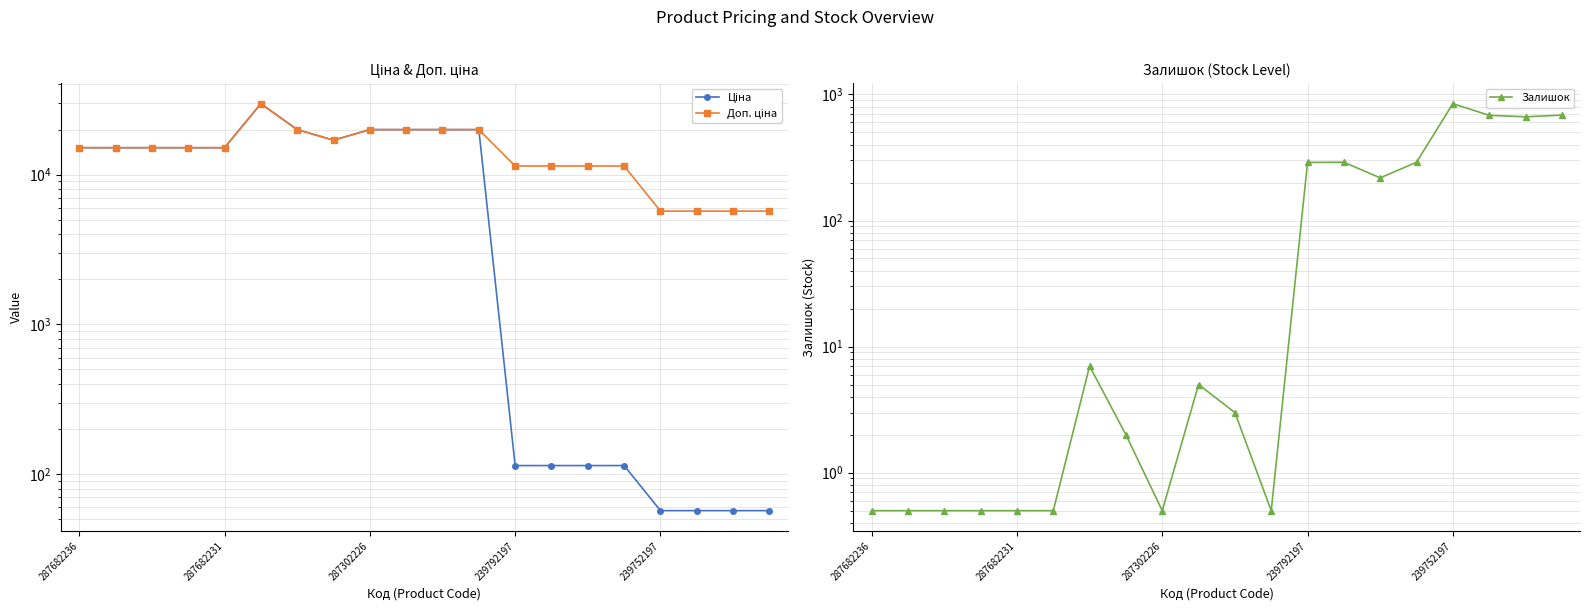

What is the sum of the Доп. ціна values at 287302226 and 239792197?

30240.0